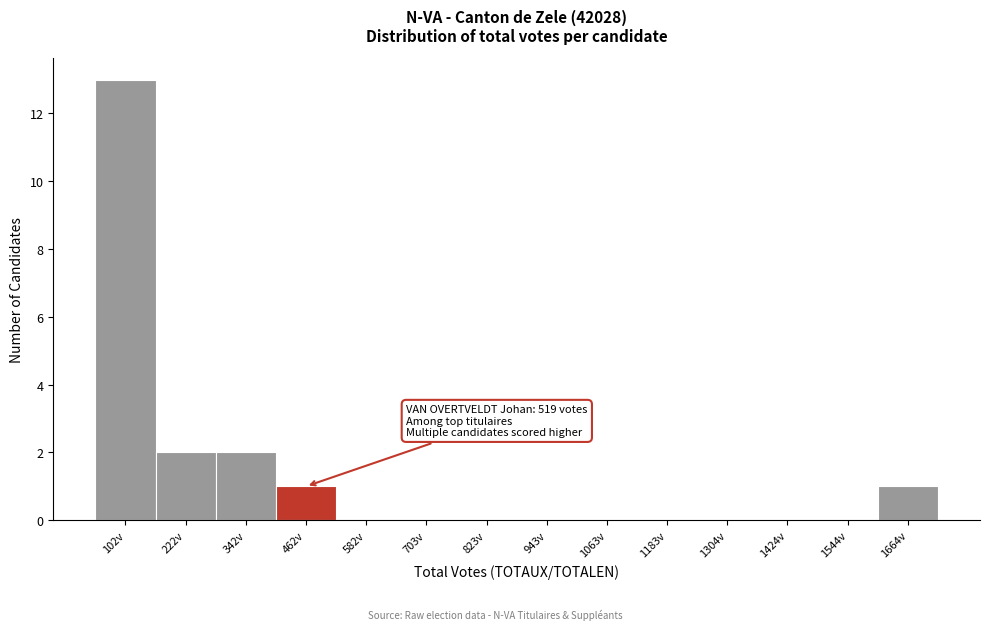

Reading right to left, transcribe all the data shown in this chart.

1664v=1	1544v=0	1424v=0	1304v=0	1183v=0	1063v=0	943v=0	823v=0	703v=0	582v=0	462v=1	342v=2	222v=2	102v=13